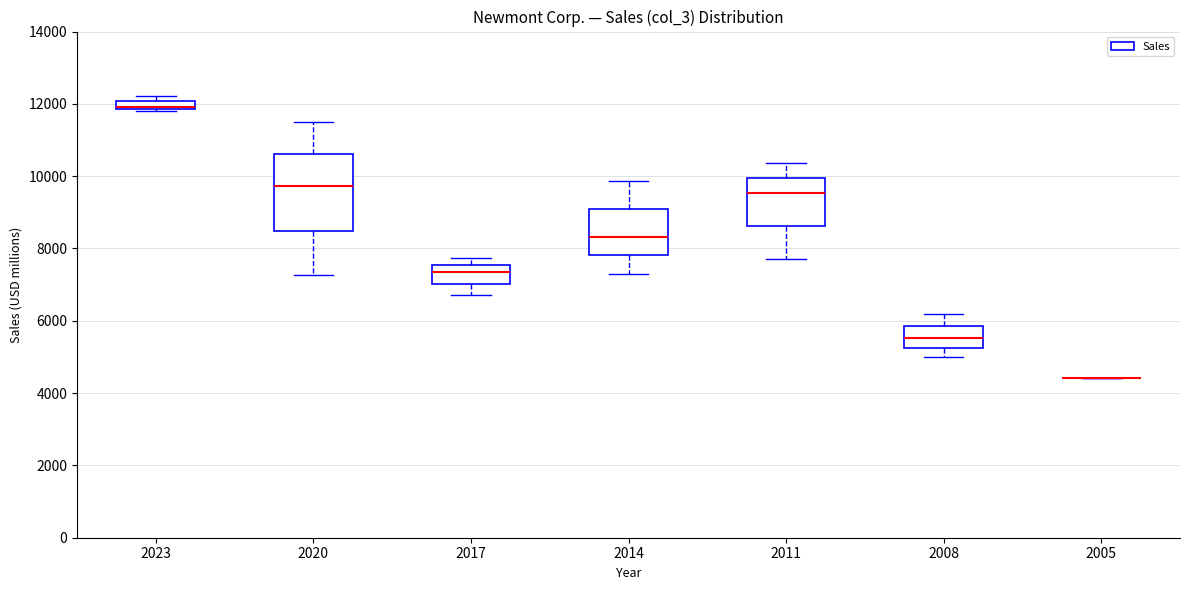

Where is the lower edge of the box at x = 2008 on the y-axis? The values are not printed on the chart, so give them approximately, as read against the axis.

5200